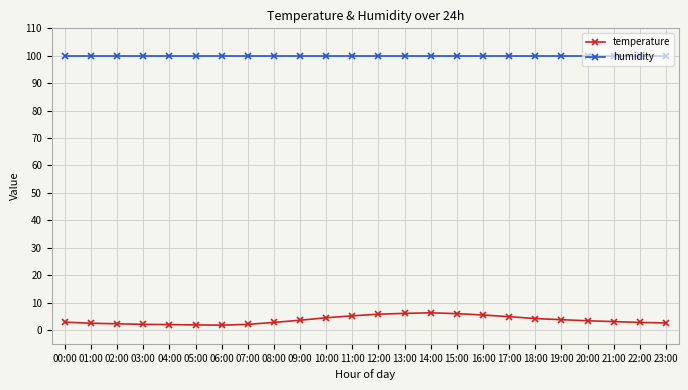

Is the value of temperature at 05:00 greater than the value of humidity at 04:00?

No